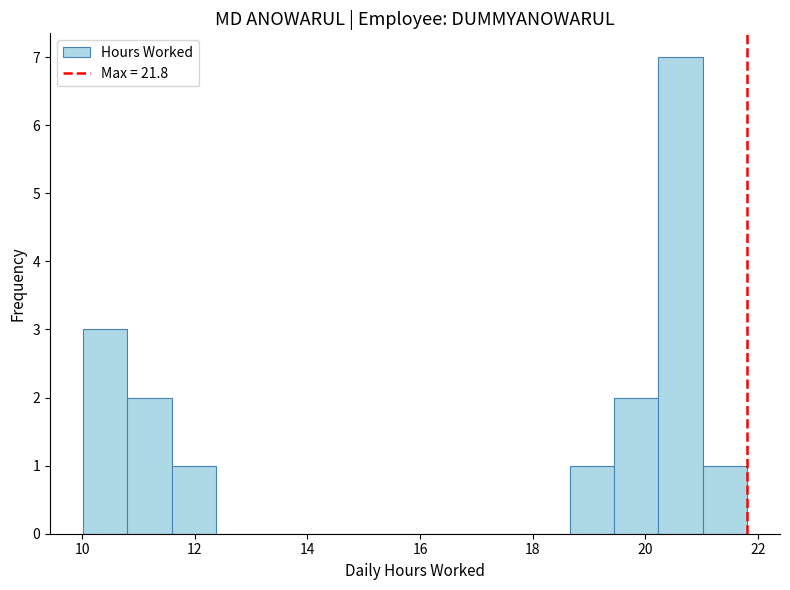

Read against the x-axis, roughly where is the centre of the tallest bar?

20.6